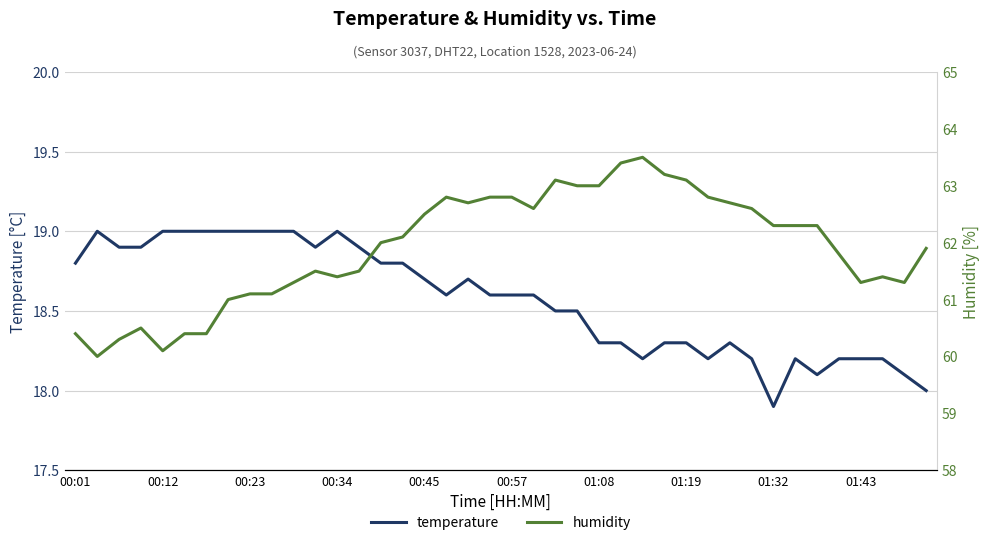

The temperature series shows 10.7 at 00:34. True or false?

False